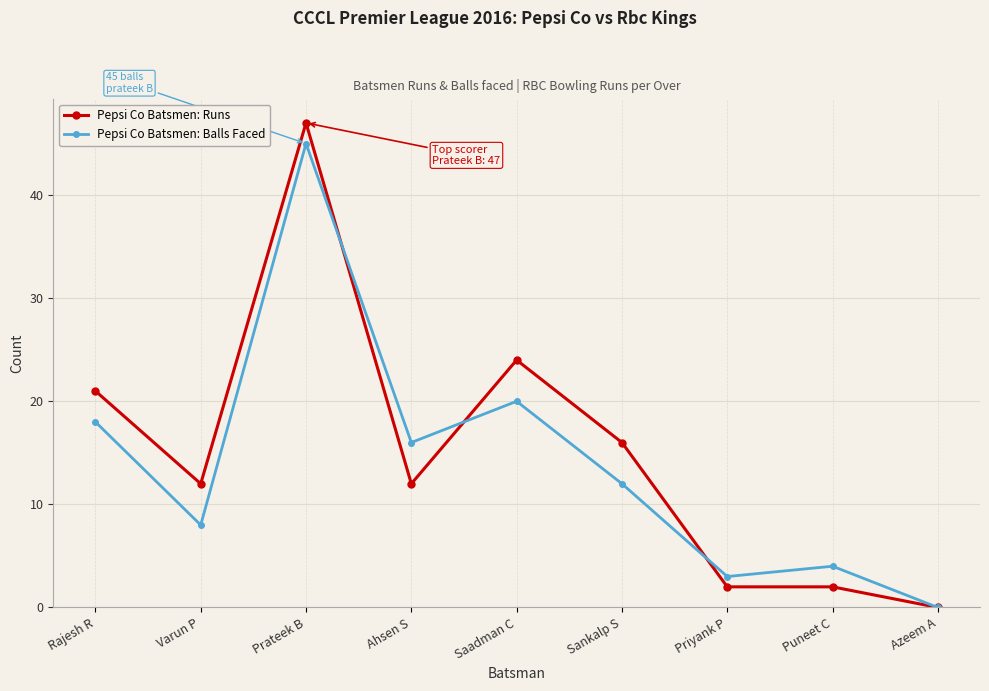

Does the chart have visible grid lines?

Yes